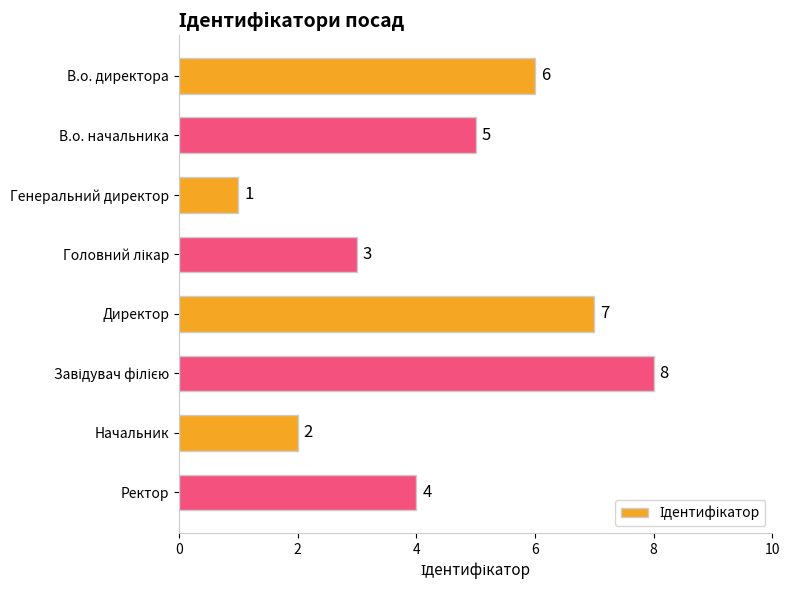

Count the values in the range 3 to 7.

5